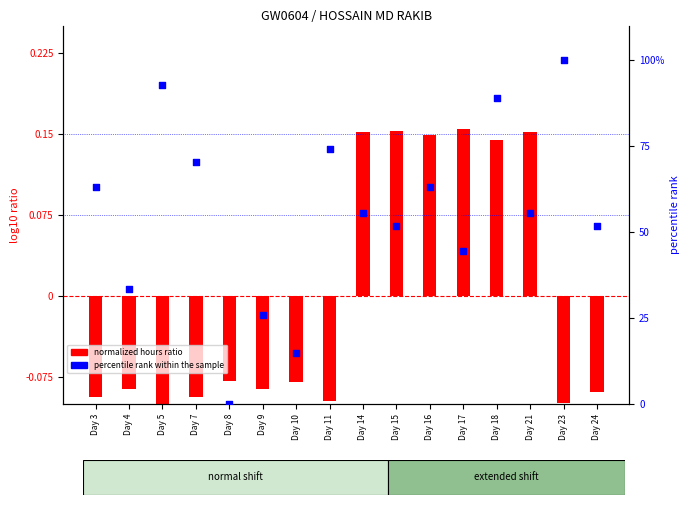

Which series contains the highest Y value?

percentile rank within the sample